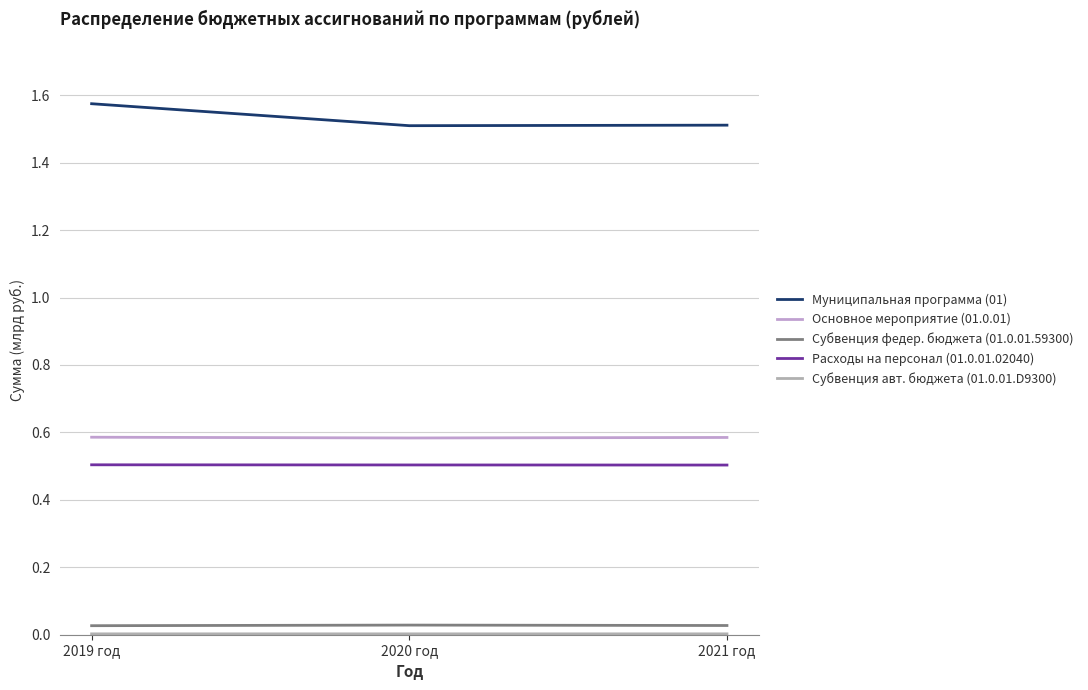

Is this an area chart (filled region under the line)?

No